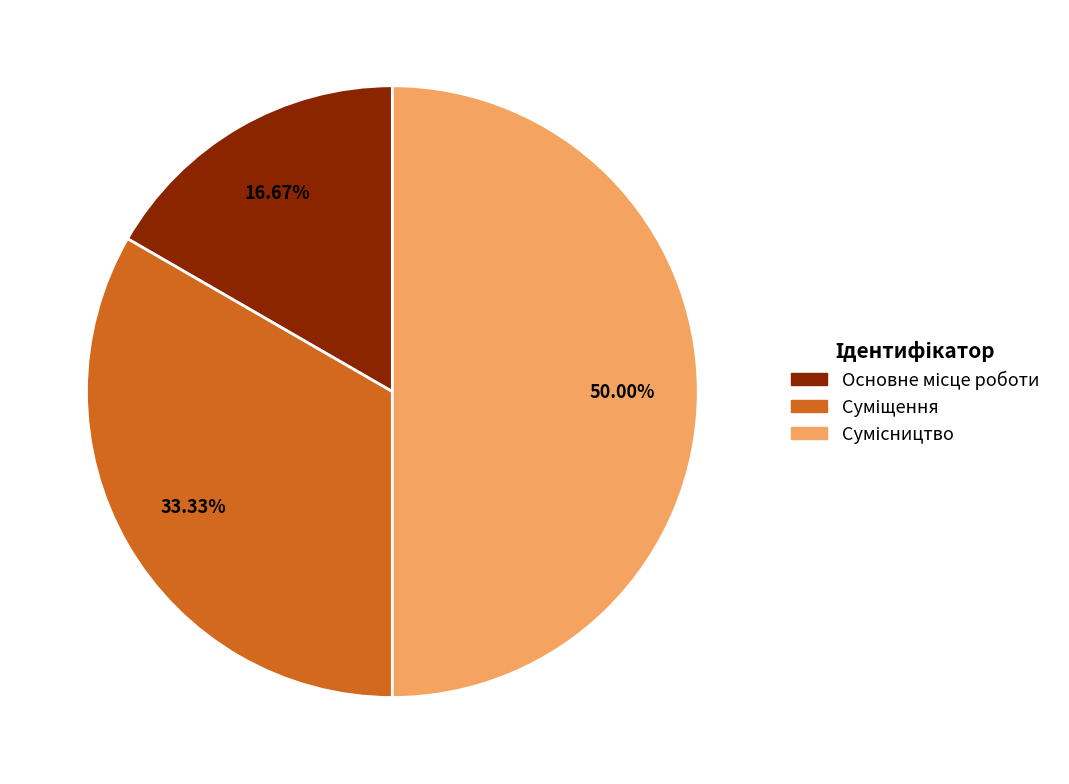

Which slice is the smallest?

Основне місце роботи